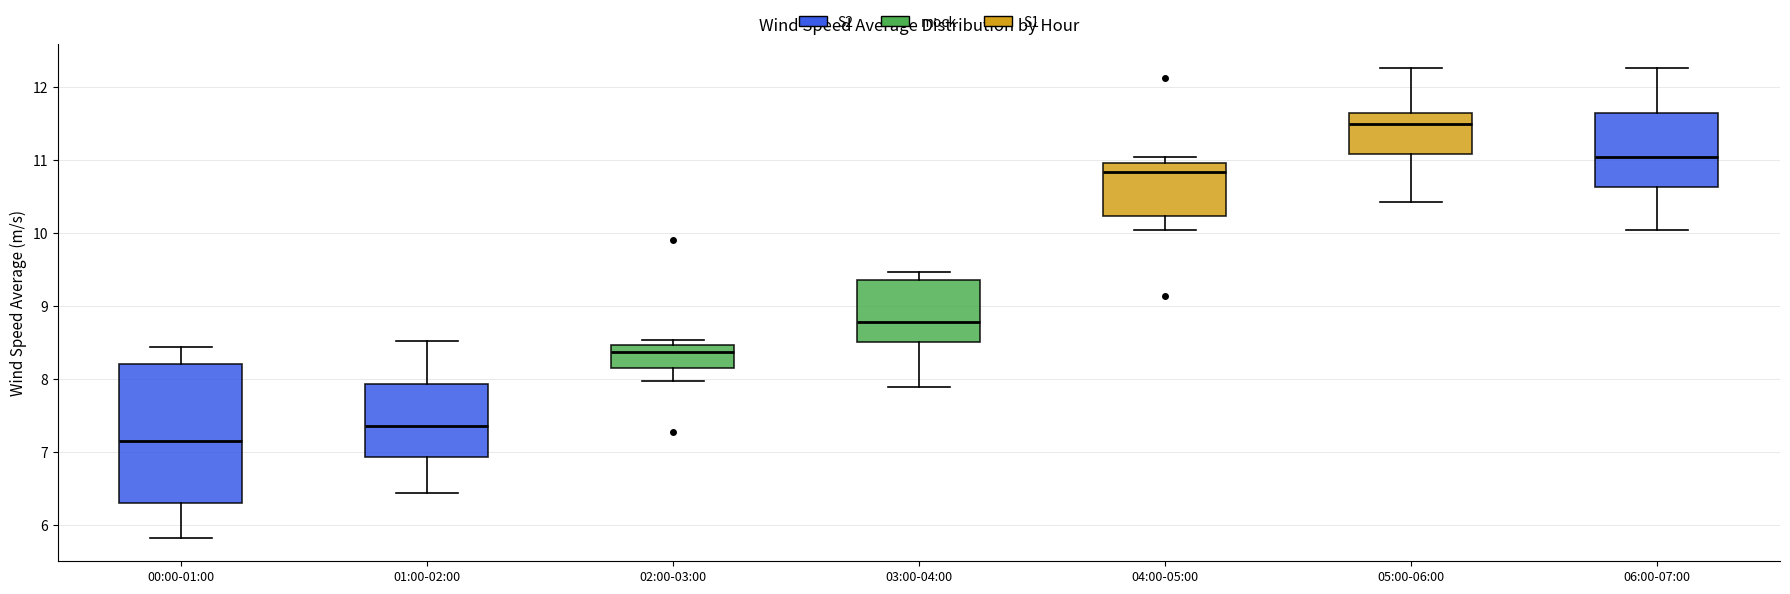

Where does the upper whisker of the box for 01:00-02:00 end on the y-axis? The values are not printed on the chart, so give them approximately, as read against the axis.

8.5